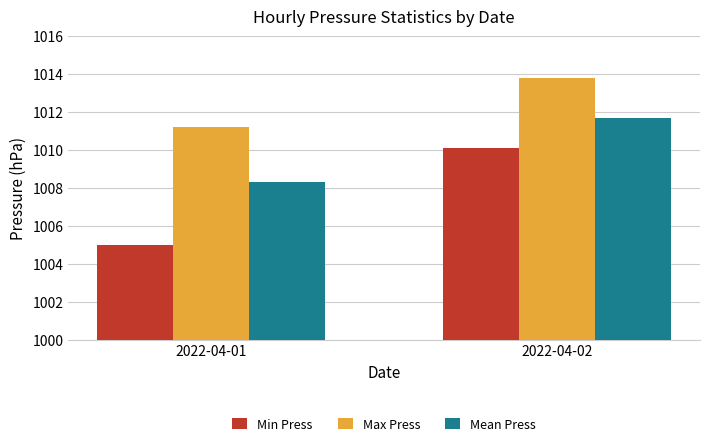

What is the difference between the Min Press values at 2022-04-02 and 2022-04-01?

5.1